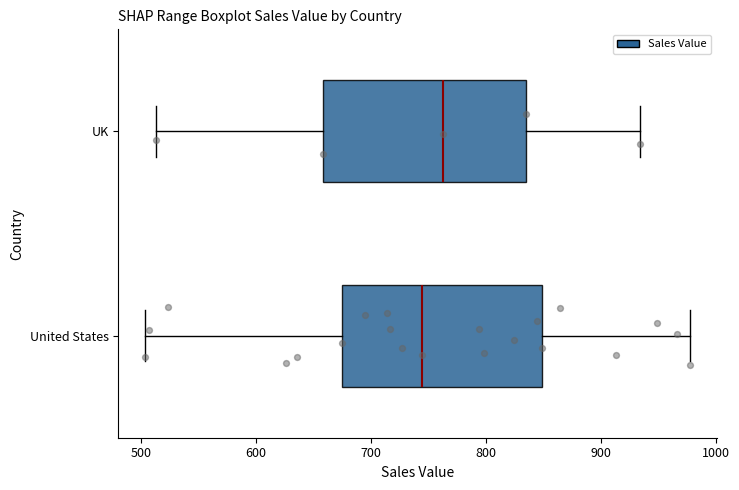

Reading bottom to top, transcribe this box plot: for each box, give where its median line is, the range the box spans, and where its two whiskers end, as read against the x-axis. The values are not printed on the chart, so give them approximately, as read against the axis.

United States: median 740, box 680 to 850, whiskers 500 to 980
UK: median 760, box 660 to 840, whiskers 510 to 930